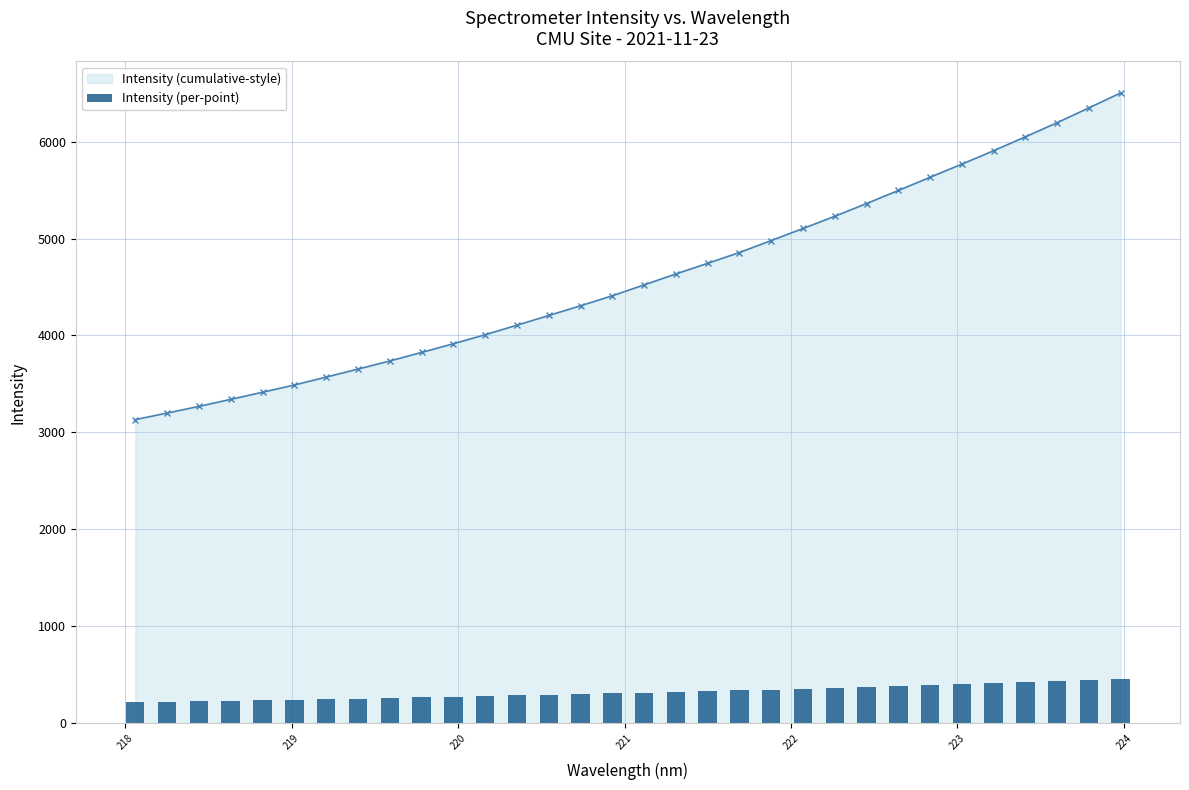

What is the highest value of the Intensity (cumulative-style) series?

6501.3